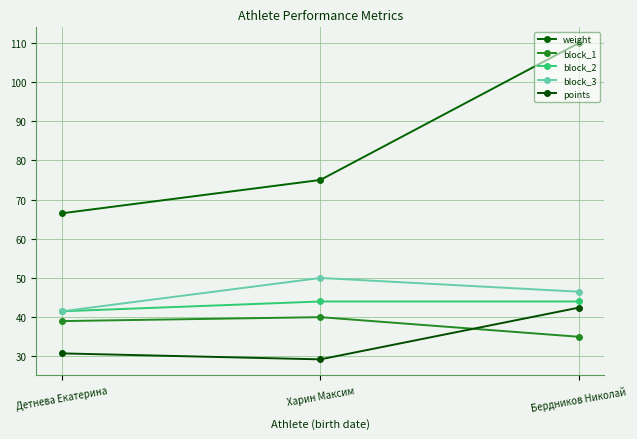

Rank the series at Харин Максим from highest to lowest value.

weight, block_3, block_2, block_1, points